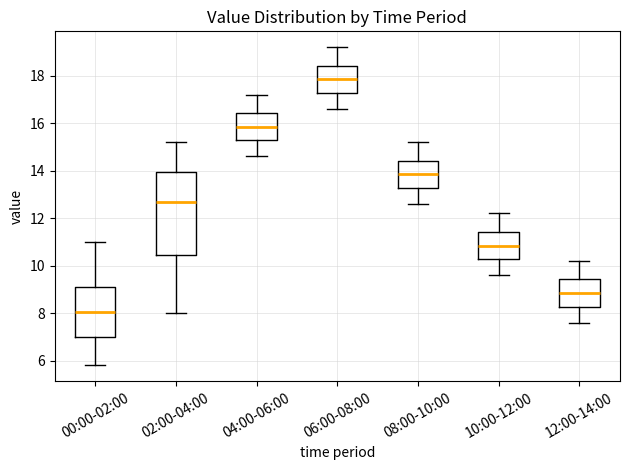

Reading left to right, read every box against the y-axis: the position of its median line, the range the box covers, and the ends of its whiskers. The values are not printed on the chart, so give them approximately, as read against the axis.

00:00-02:00: median 8.0, box 7.0 to 9.2, whiskers 5.8 to 11.0
02:00-04:00: median 12.8, box 10.4 to 14.0, whiskers 8.0 to 15.2
04:00-06:00: median 15.8, box 15.2 to 16.4, whiskers 14.6 to 17.2
06:00-08:00: median 17.8, box 17.2 to 18.4, whiskers 16.6 to 19.2
08:00-10:00: median 13.8, box 13.2 to 14.4, whiskers 12.6 to 15.2
10:00-12:00: median 10.8, box 10.2 to 11.4, whiskers 9.6 to 12.2
12:00-14:00: median 8.8, box 8.2 to 9.4, whiskers 7.6 to 10.2